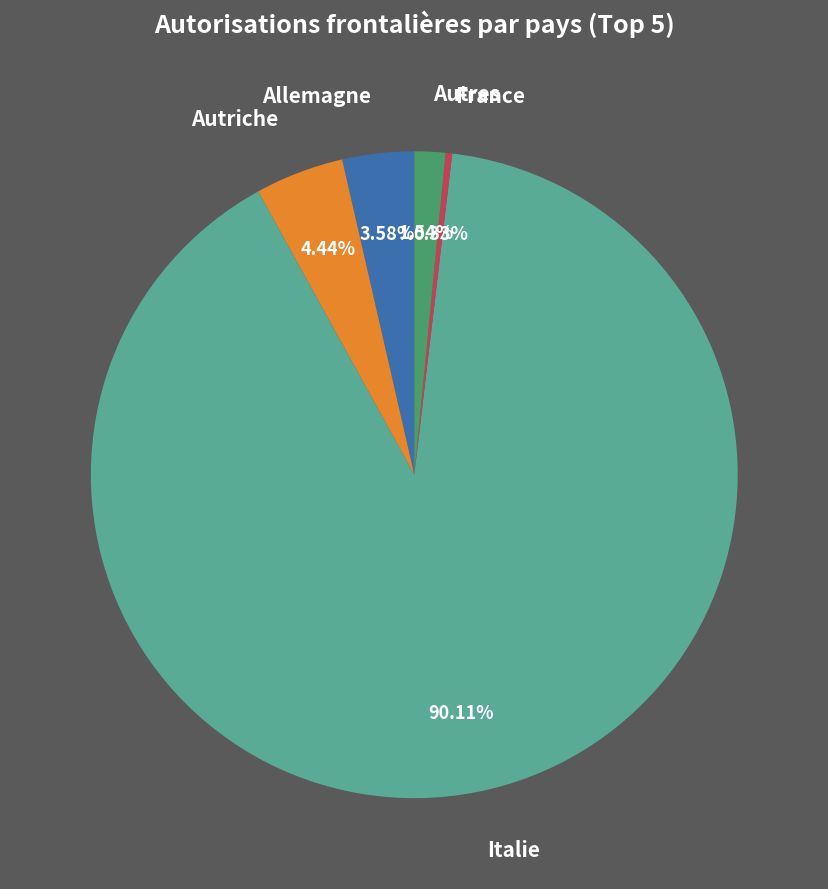

Rank the categories by value from lowest to highest.

France, Autres, Allemagne, Autriche, Italie